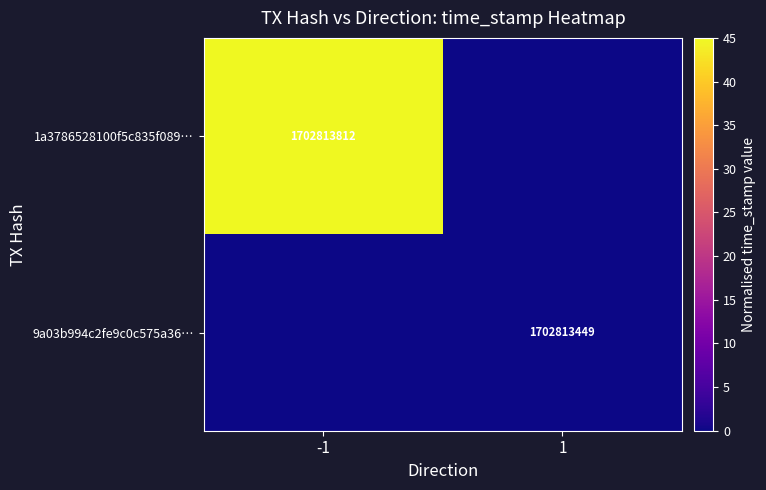

The value of 1a3786528100f5c835f089… at -1 is 1031629844. True or false?

False